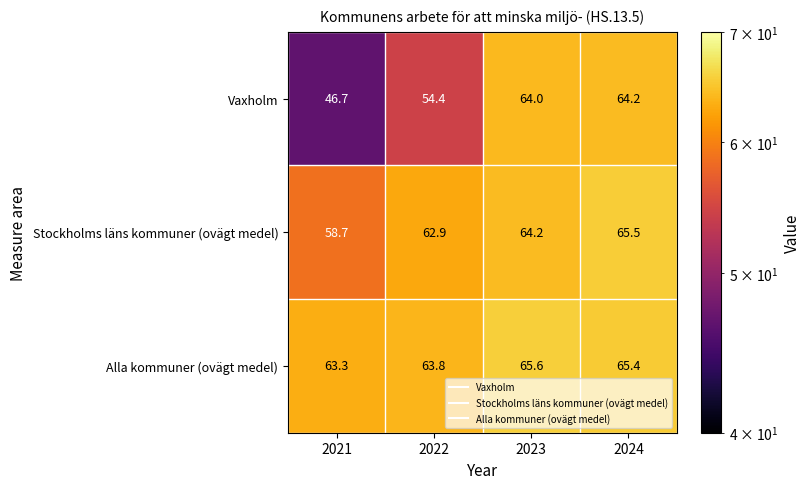

At which label is Alla kommuner (ovägt medel) closest to 64?

2022